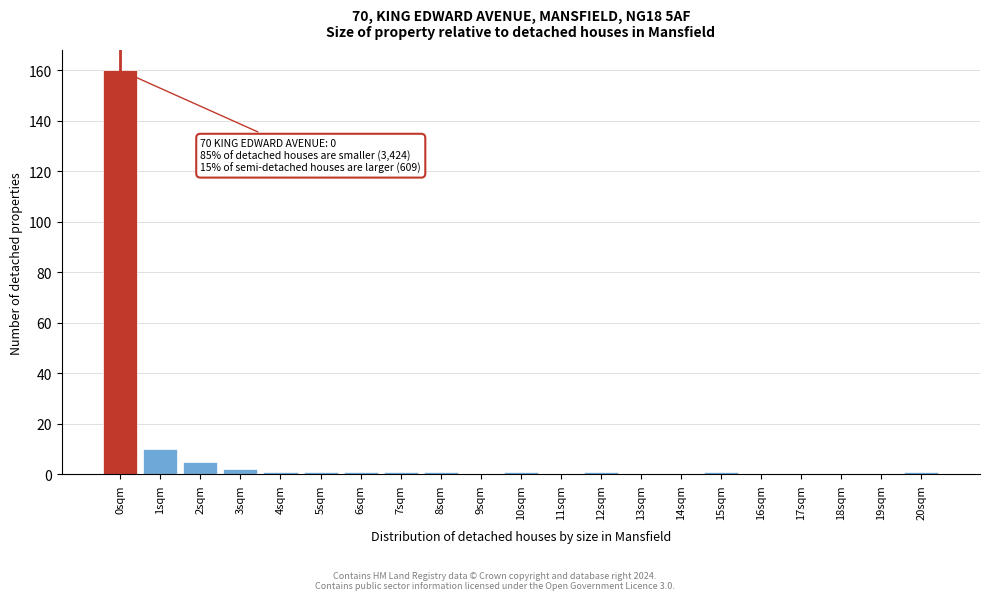

Reading left to right, extract all data points from this chart.

0sqm=160	1sqm=10	2sqm=5	3sqm=2	4sqm=1	5sqm=1	6sqm=1	7sqm=1	8sqm=1	9sqm=0	10sqm=1	11sqm=0	12sqm=1	13sqm=0	14sqm=0	15sqm=1	16sqm=0	17sqm=0	18sqm=0	19sqm=0	20sqm=1